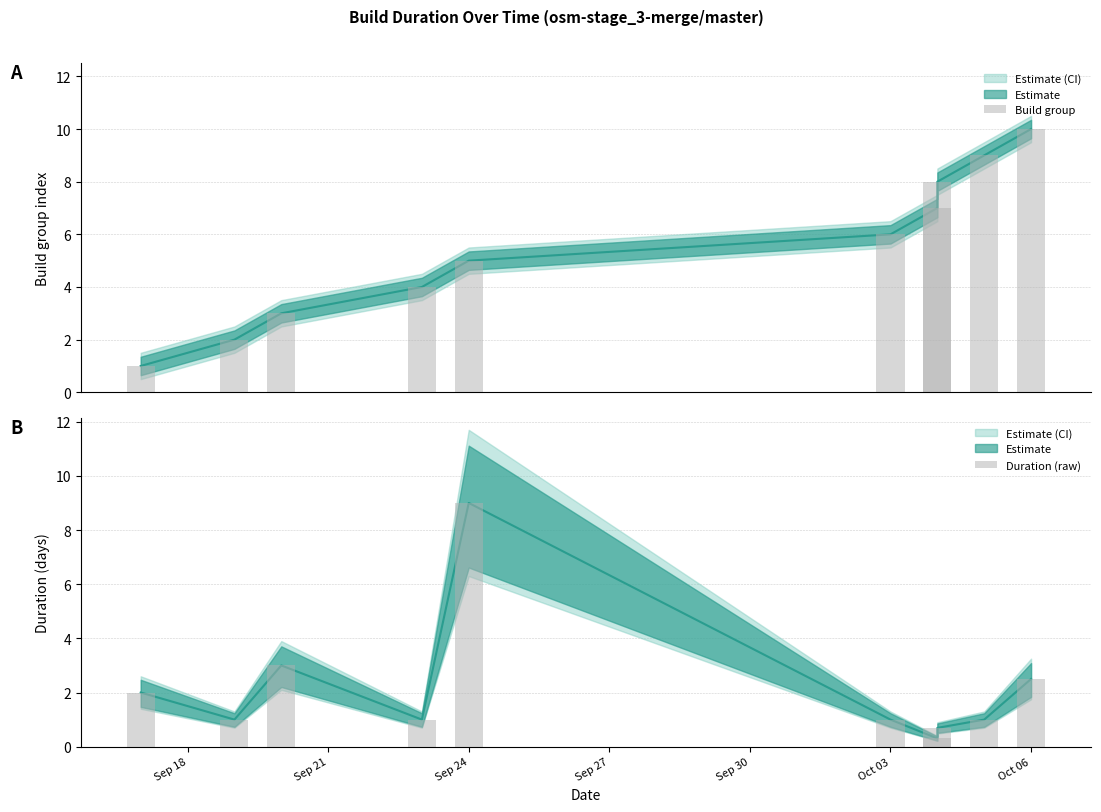

What is the total value across all series at 2024-09-23?

5.0